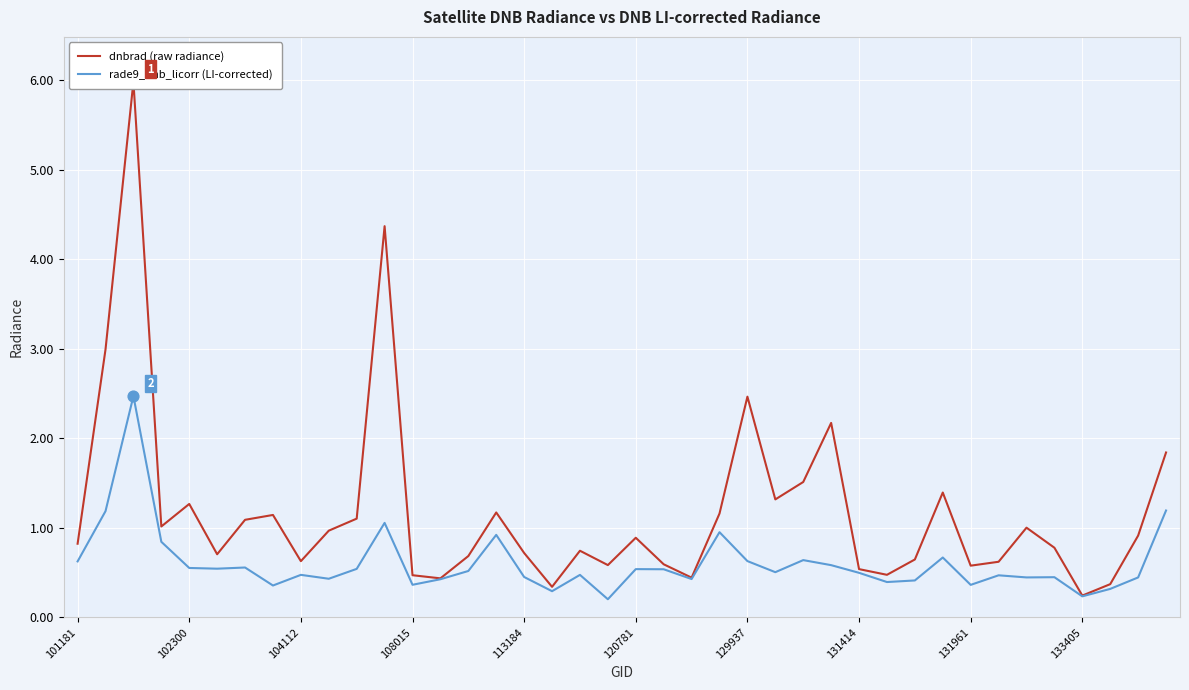

At how many categories does at least one series exceed 3?

2